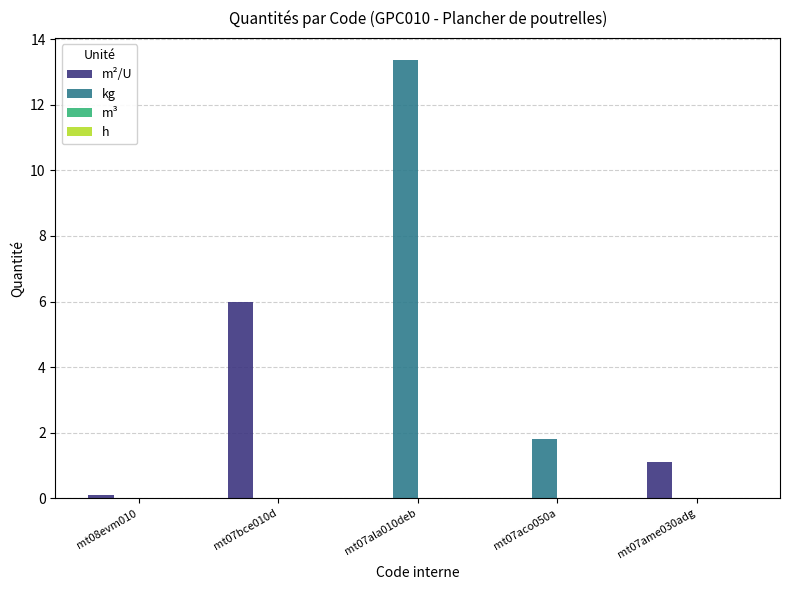

Between mt07aco050a and mt07ame030adg, which series saw the biggest shift?

kg